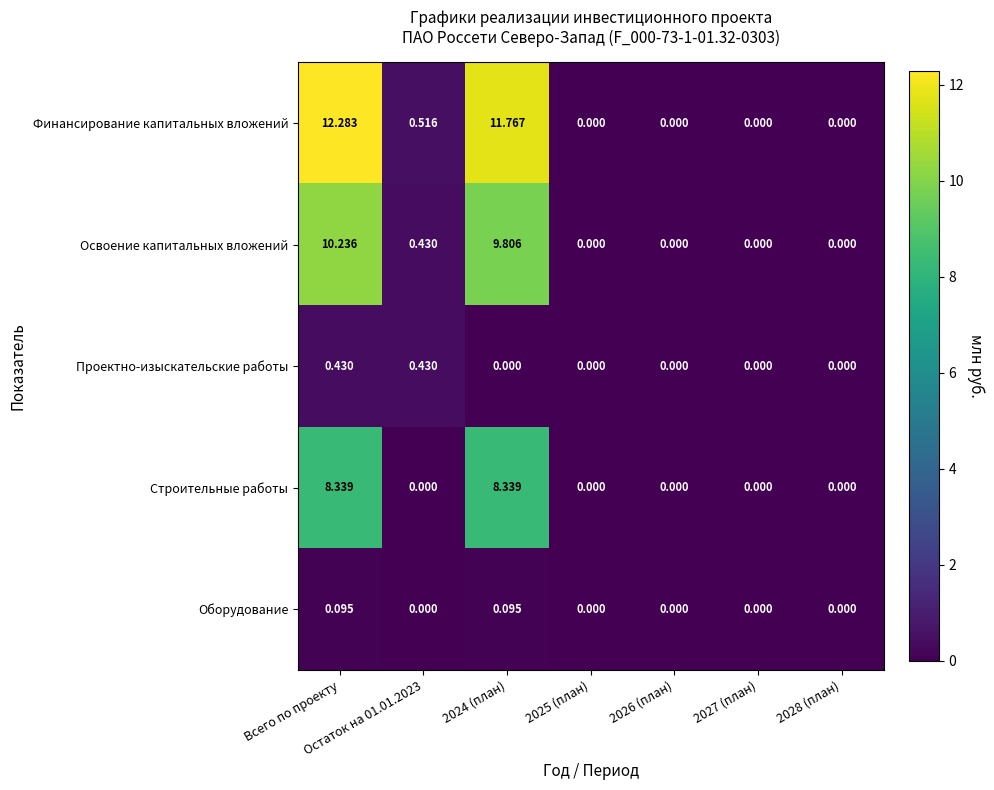

List the series in order of their peak value, highest first.

Финансирование капитальных вложений, Освоение капитальных вложений, Строительные работы, Проектно-изыскательские работы, Оборудование